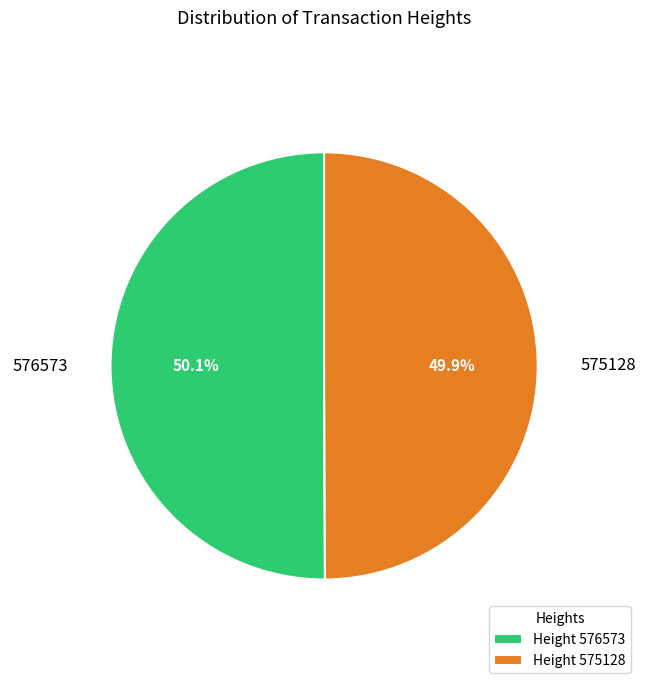

Is there a majority slice in this chart?

Yes